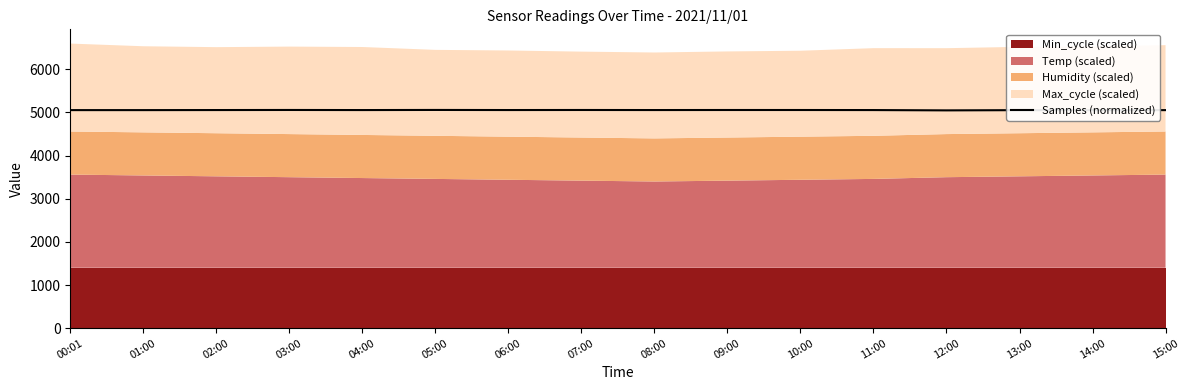

List the labels in order of value, largest first.

05:00, 03:00, 07:00, 09:00, 10:00, 06:00, 08:00, 02:00, 04:00, 11:00, 00:01, 01:00, 15:00, 13:00, 14:00, 12:00